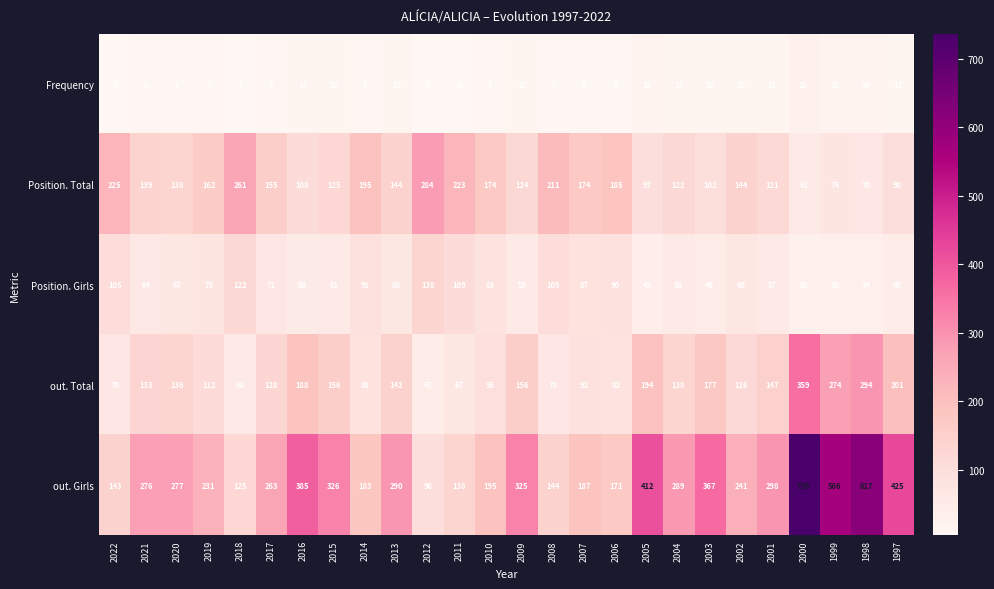

Where does the Frequency series first go above 10?

2016